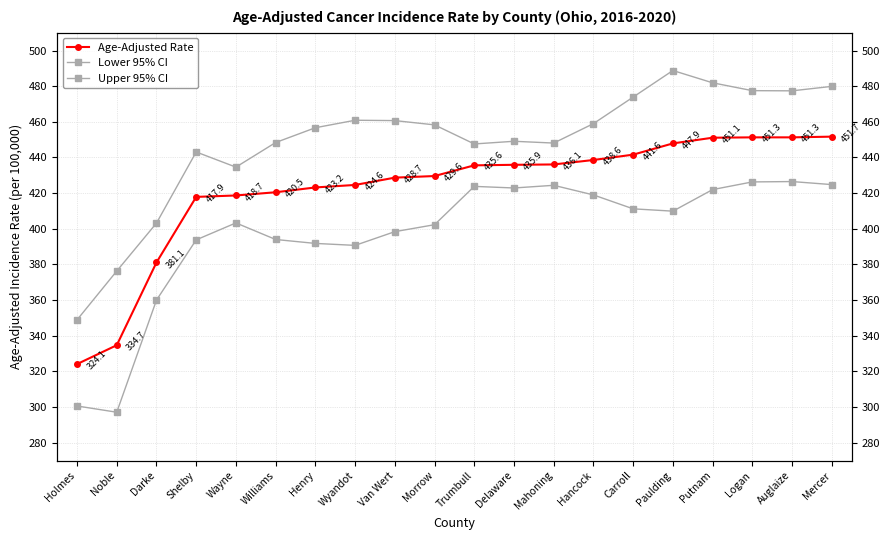

What is the value of the Lower 95% CI point at the 12th from the left?

422.9